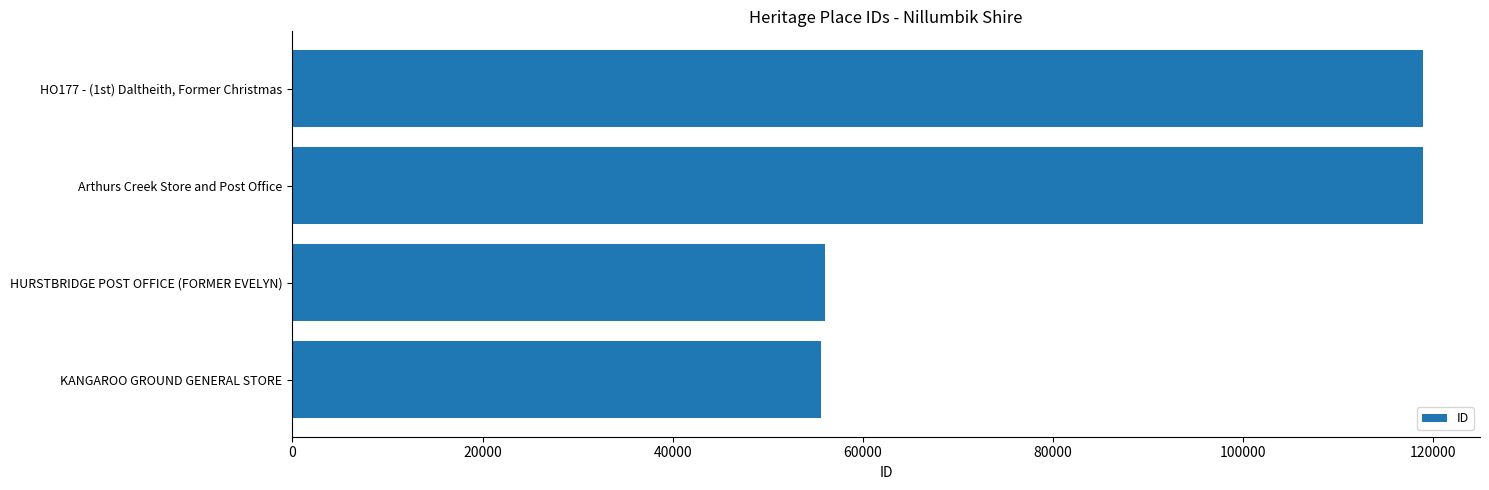

Between KANGAROO GROUND GENERAL STORE and Arthurs Creek Store and Post Office, which is larger?

Arthurs Creek Store and Post Office